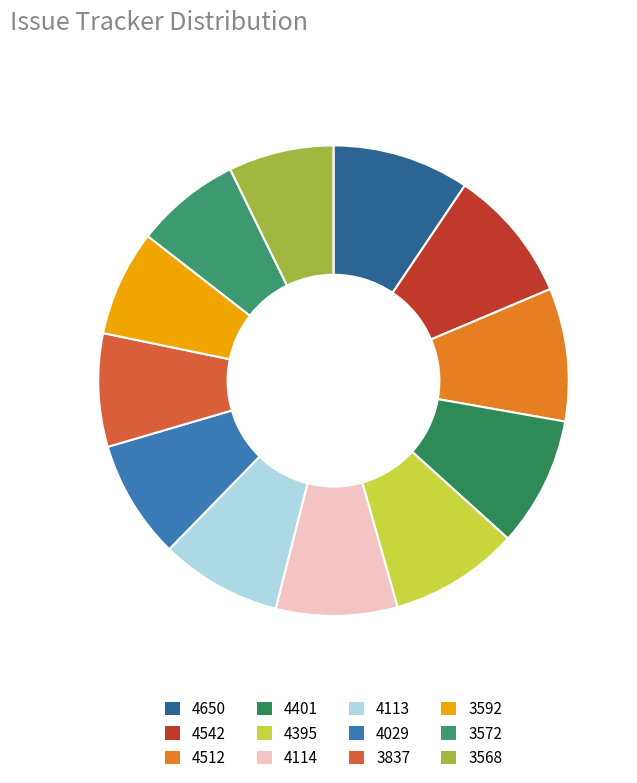

Is it true that 3568 is 7% of the pie?

True